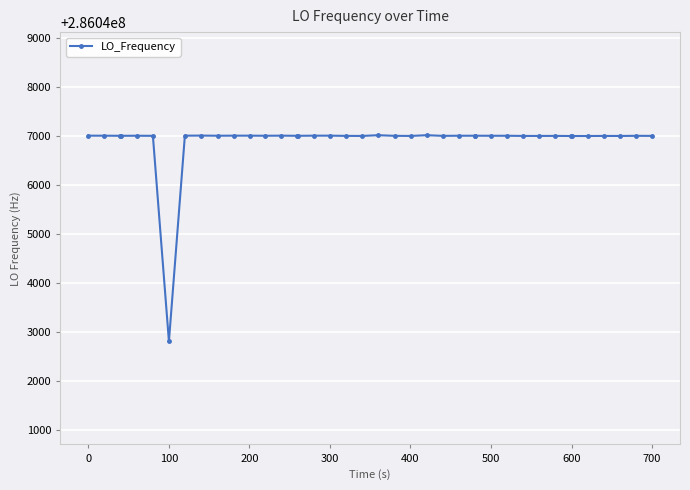

What is the difference between the maximum and minimum values?

4209.6